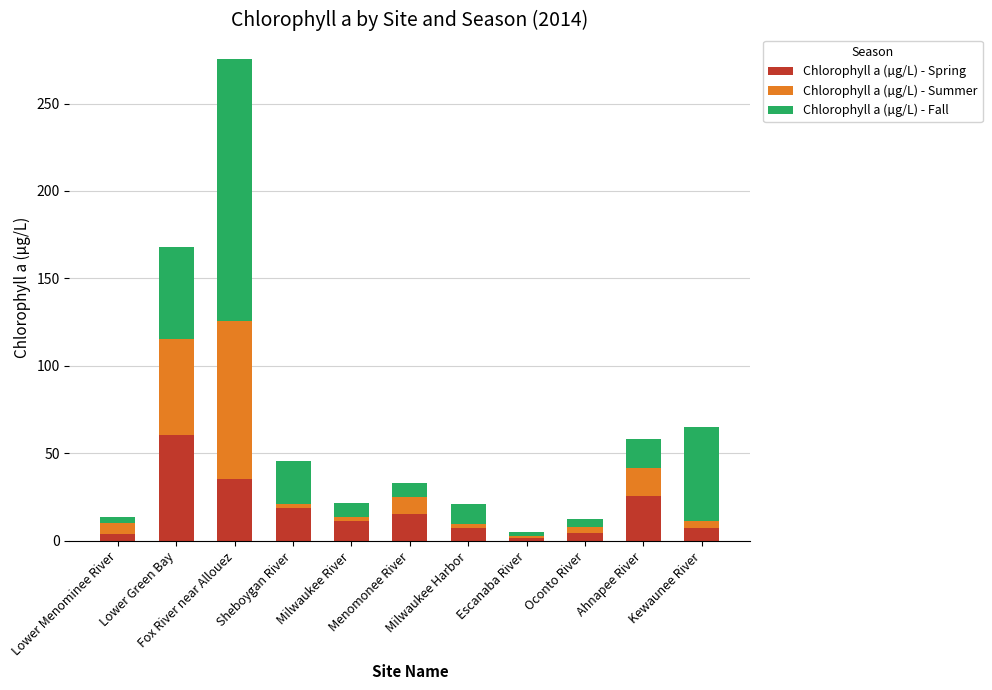

What is the highest value of the Chlorophyll a (µg/L) - Spring series?

60.5